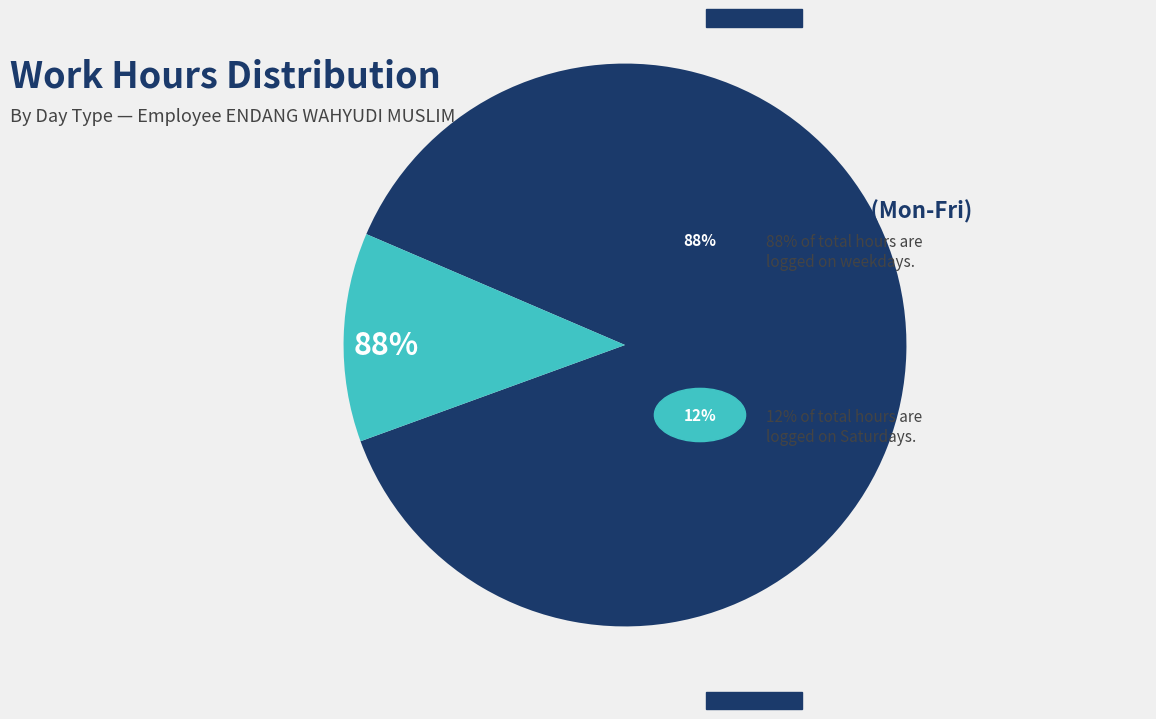

What is the smallest slice in the pie chart?

Sat